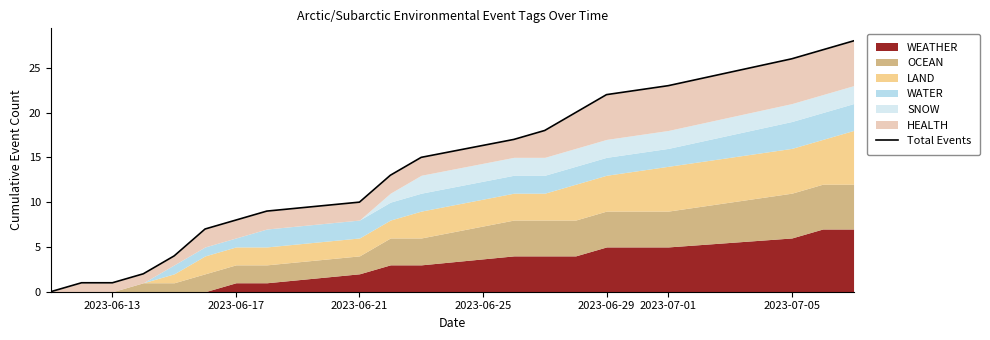

True or false: there are more than 2 points higher than both neighbors.

False